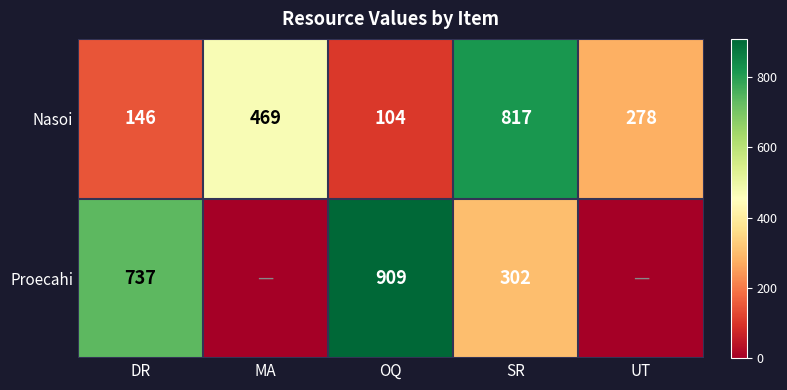

What is the difference between the maximum and minimum values in the Nasoi series?

713